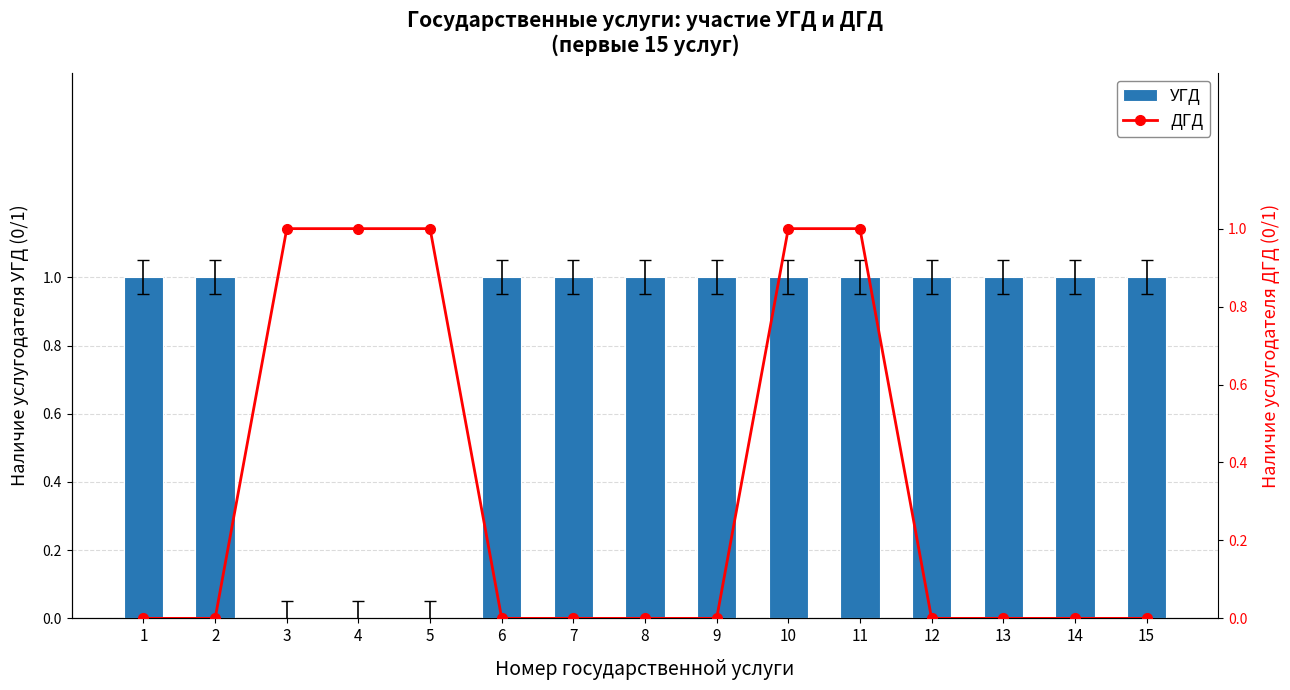

True or false: ДГД has a value of 0 at 3.

False